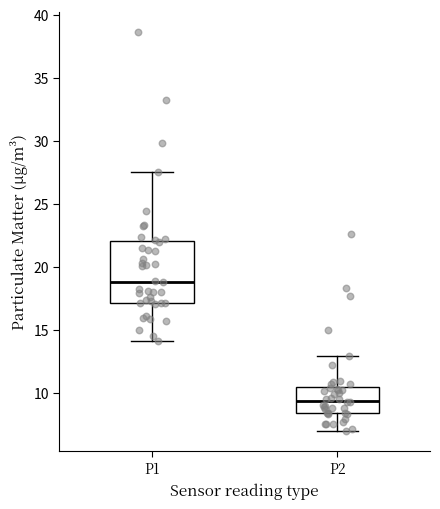

Reading left to right, transcribe this box plot: for each box, give where its median line is, the range the box spans, and where its two whiskers end, as read against the y-axis. The values are not printed on the chart, so give them approximately, as read against the axis.

P1: median 19.0, box 17.0 to 22.0, whiskers 14.0 to 27.5
P2: median 9.5, box 8.5 to 10.5, whiskers 7.0 to 13.0